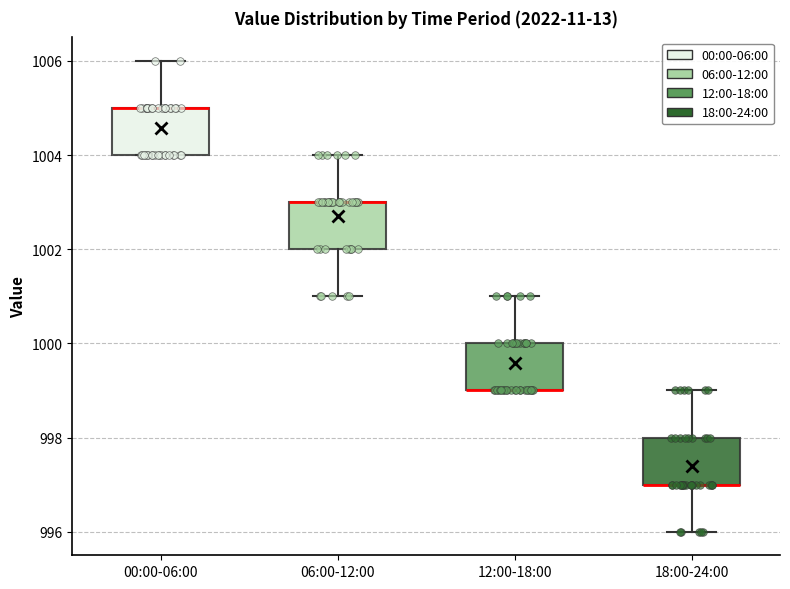

Where is the upper edge of the box for 00:00-06:00 on the y-axis? The values are not printed on the chart, so give them approximately, as read against the axis.

1005